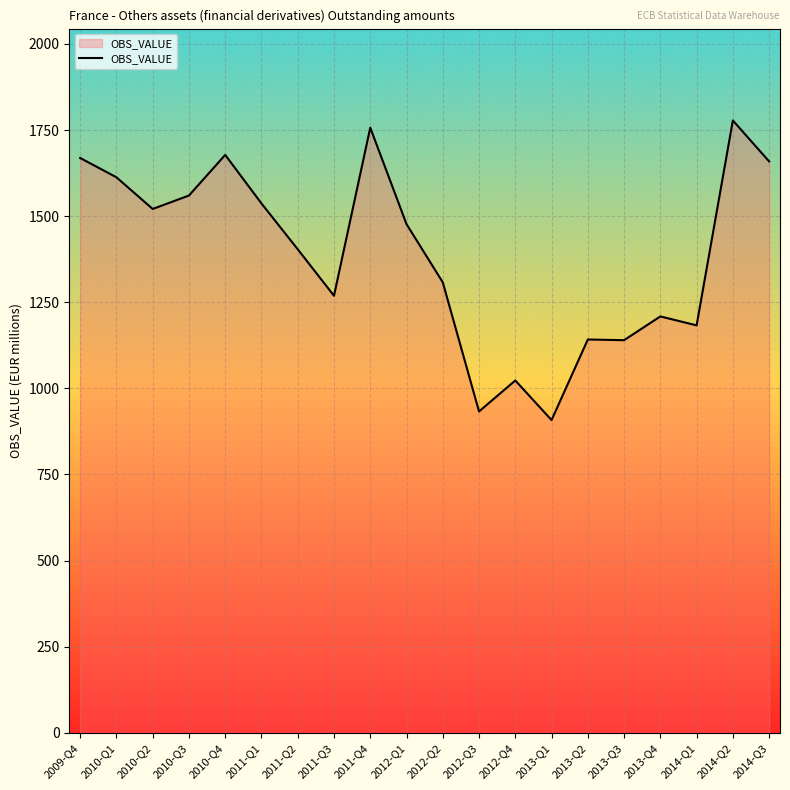

At which label is the value closest to 1343?

2012-Q2